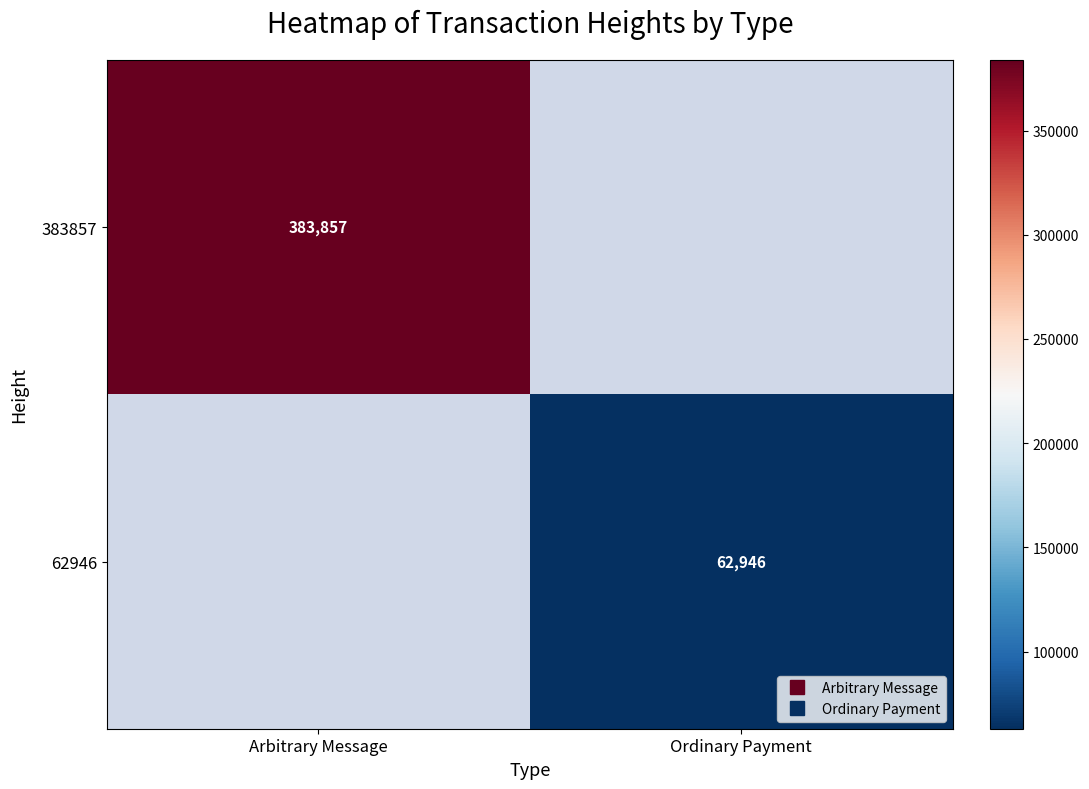

What is the maximum value shown in the chart?

383857.0